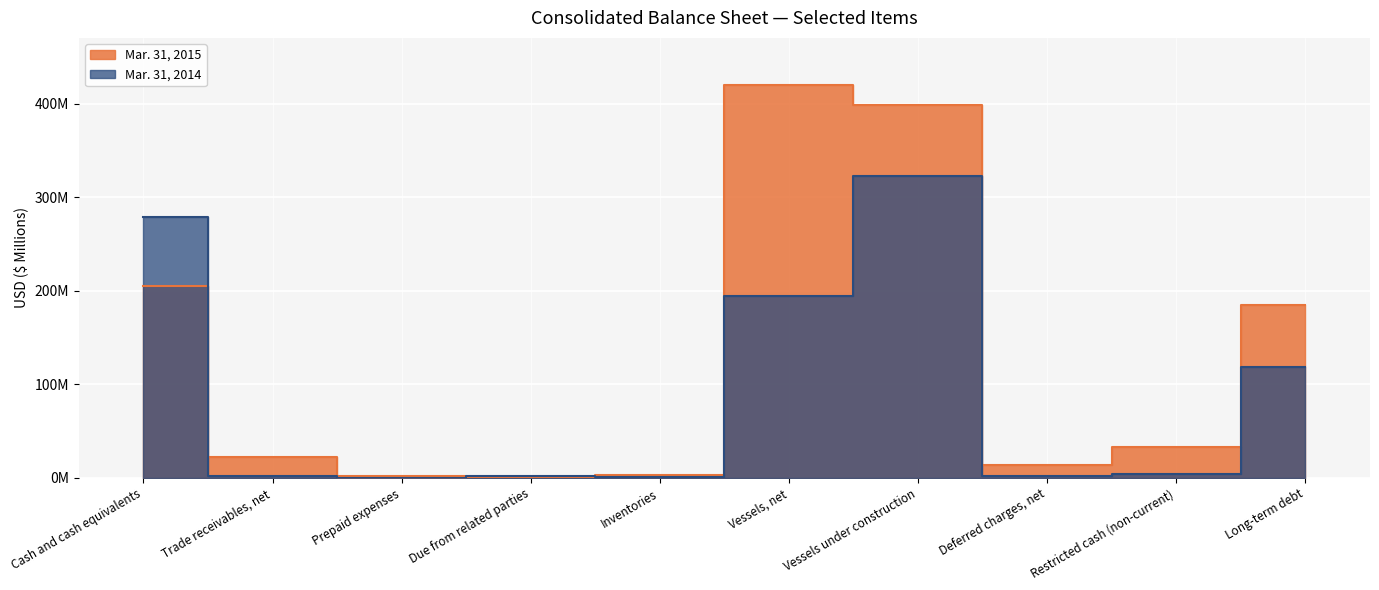

How many intersections are there between Mar. 31, 2015 and Mar. 31, 2014?

3